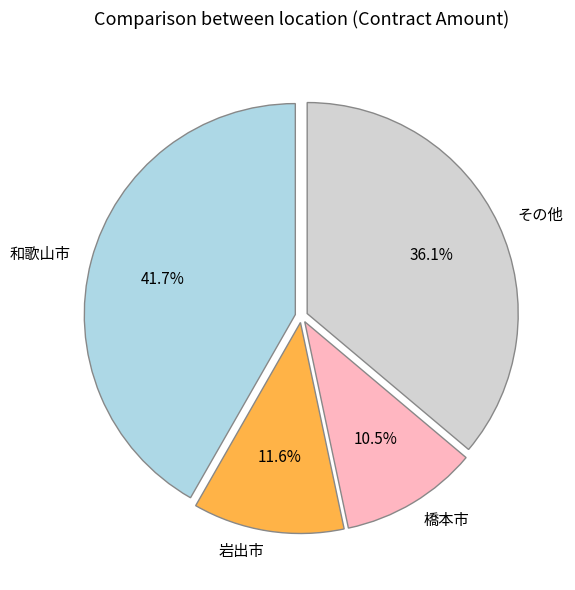

Rank the categories by value from lowest to highest.

橋本市, 岩出市, その他, 和歌山市